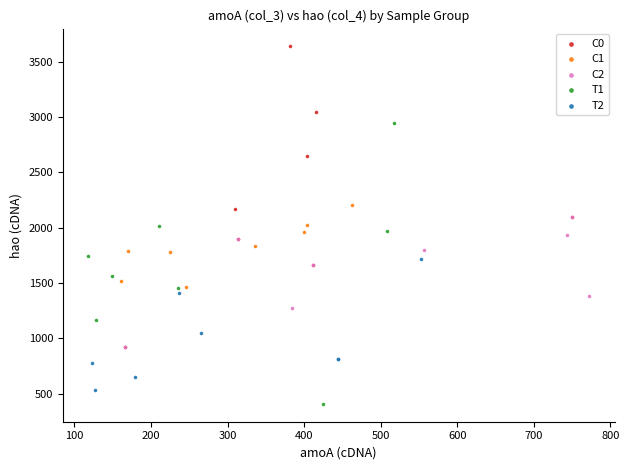

Which series reaches the maximum Y coordinate?

C0